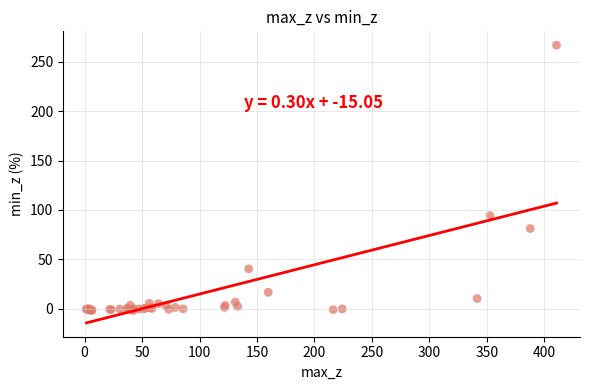

What Y value in the scatter plot is closest to 132?

94.2